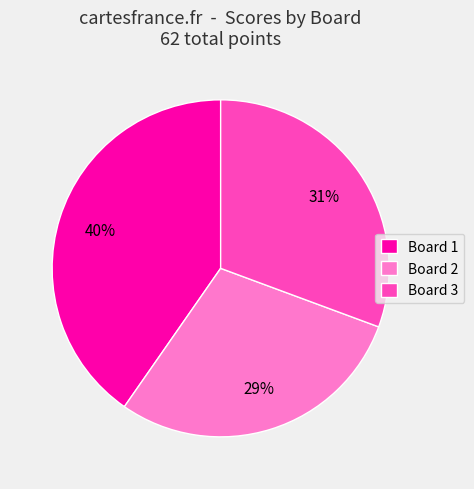

Which slice is the largest?

Board 1